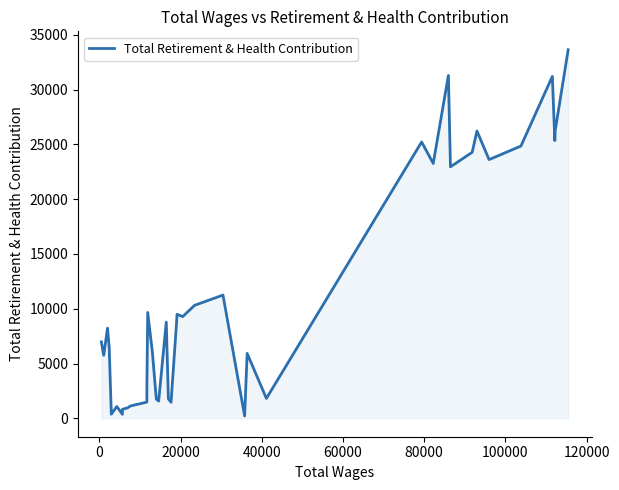

What is the difference between the maximum and minimum values?

33420